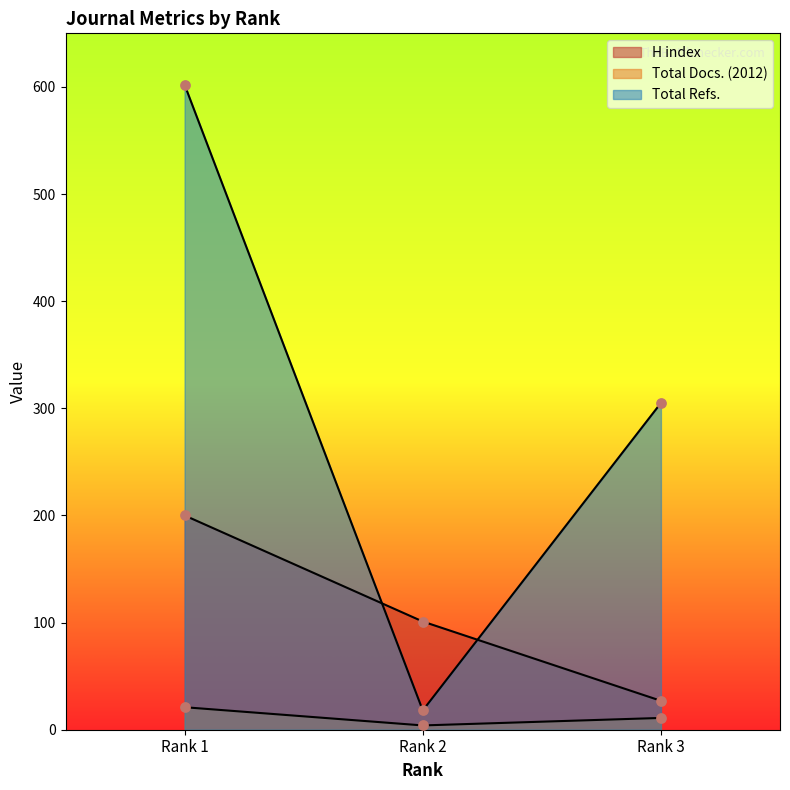

Which series has the largest Y range (max minus min)?

Total Refs.